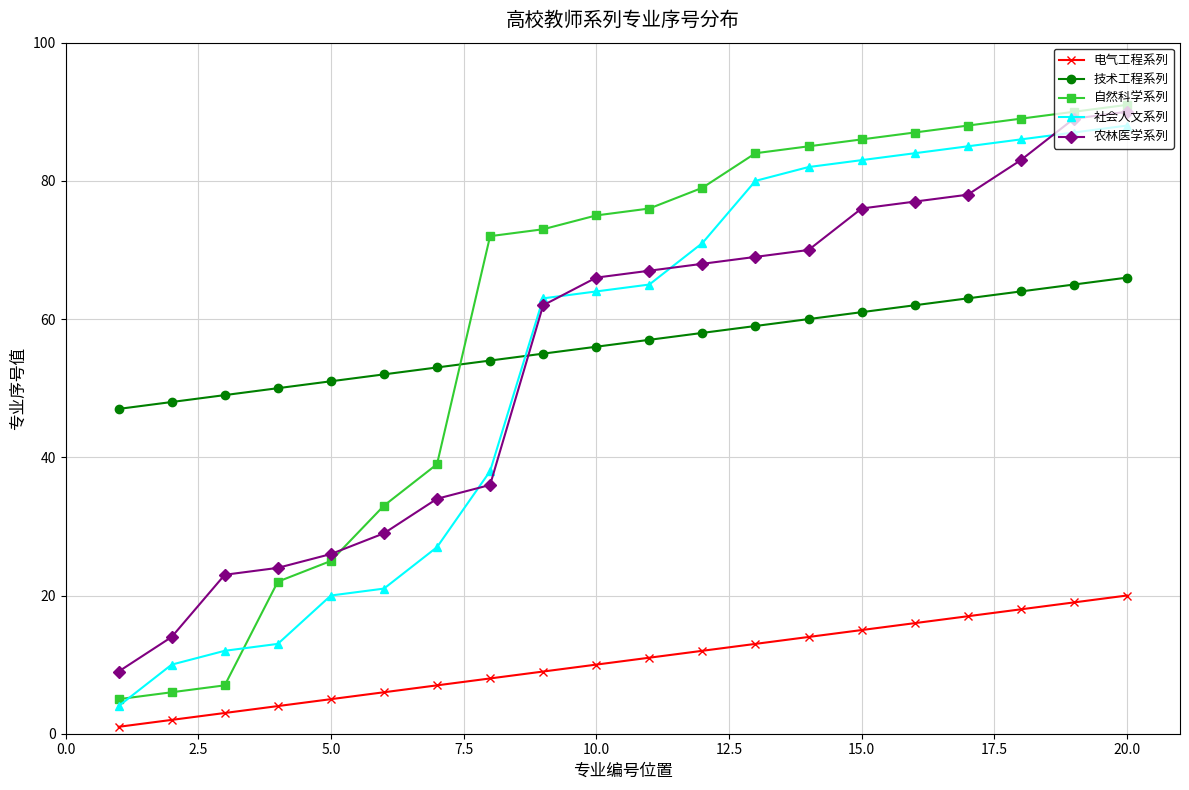

How many intersections are there between 农林医学系列 and 技术工程系列?

1